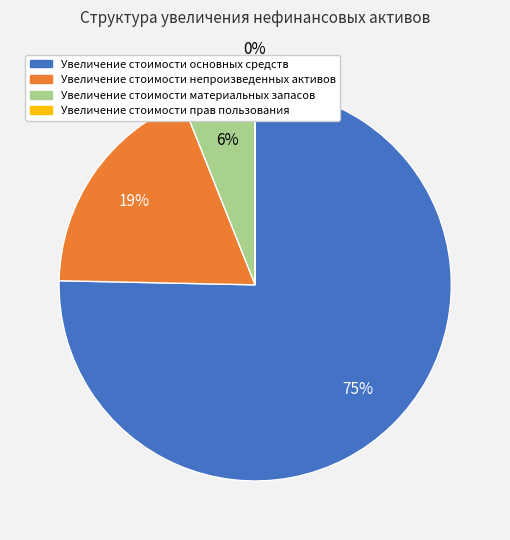

To the nearest percent, what percentage of the pie is Увеличение стоимости непроизведенных активов?

19%